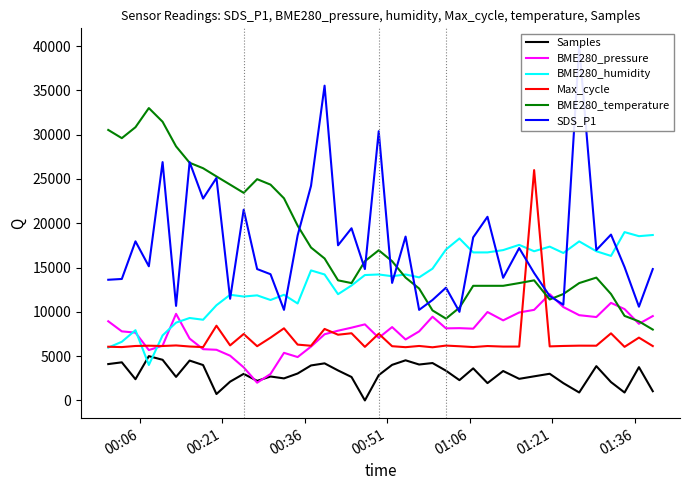

True or false: Samples and Max_cycle intersect in this chart.

False